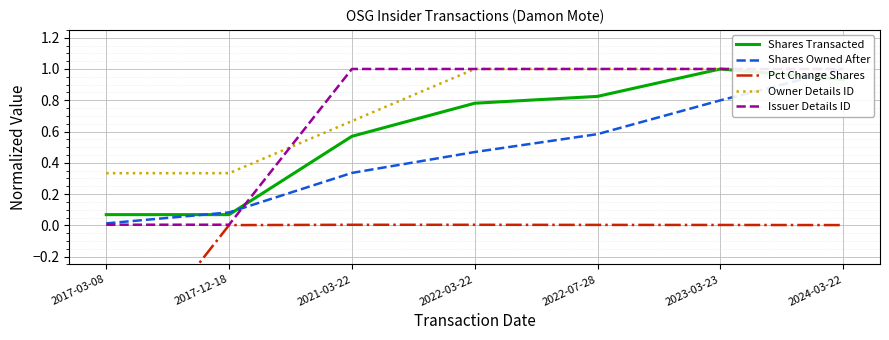

True or false: Owner Details ID and Shares Owned After intersect in this chart.

False